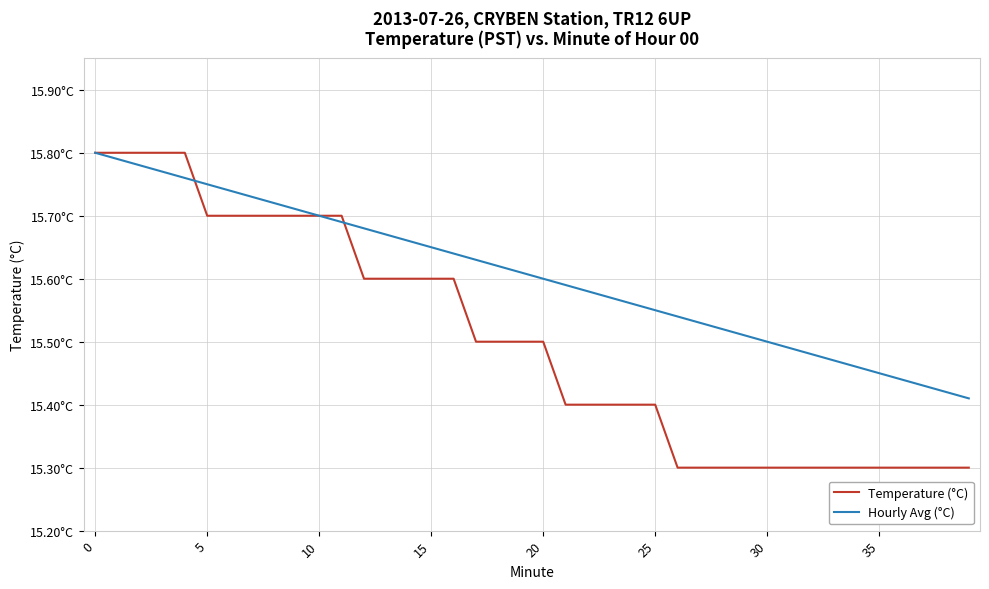

True or false: Temperature (°C) and Hourly Avg (°C) cross at least once.

True